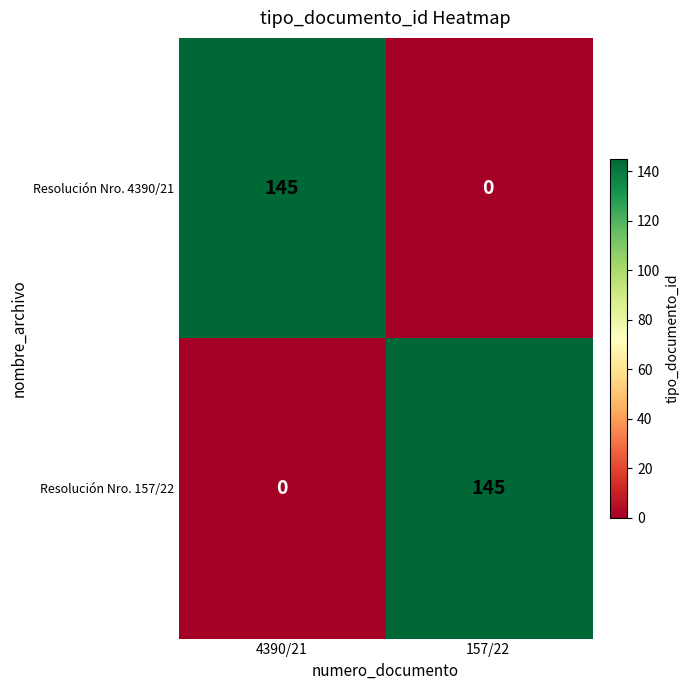

How many categories are shown in the chart?

2